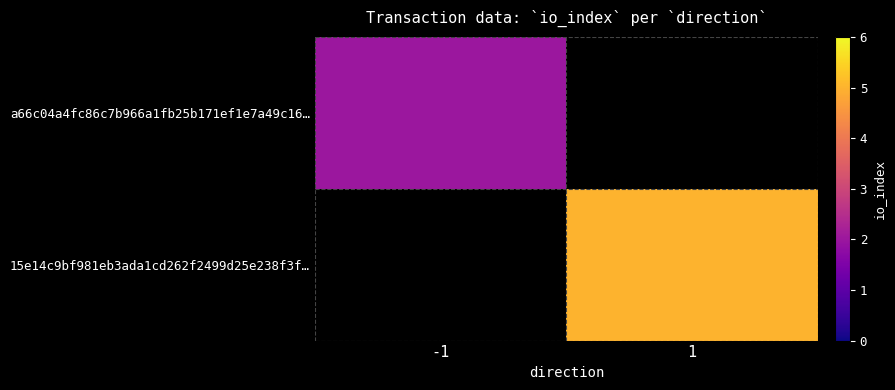

Is the value of 15e14c9bf981eb3ada1cd262f2499d25e238f3f… at -1 greater than the value of a66c04a4fc86c7b966a1fb25b171ef1e7a49c16… at 1?

No